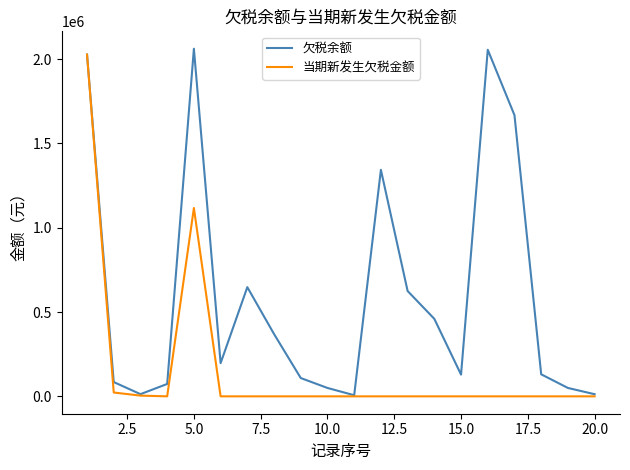

How many distinct data groups are displayed?

2